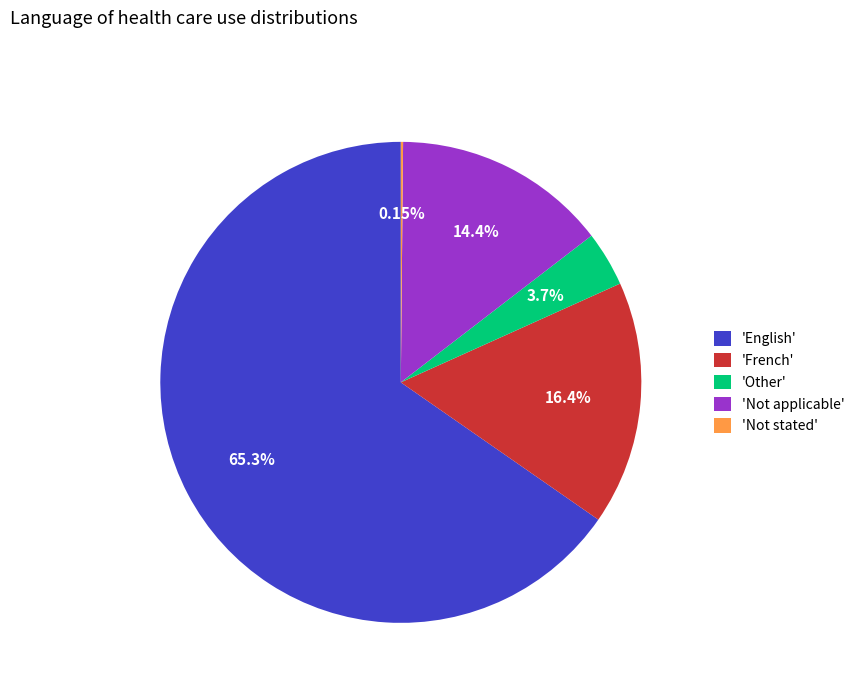

What is the ratio of the value at 'English' to the value at 'French'?

4.0